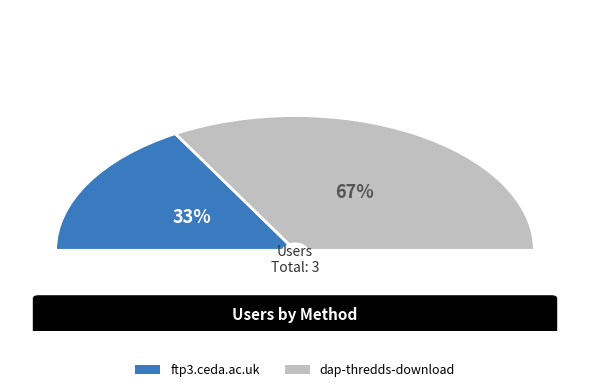

To the nearest percent, what portion does dap-thredds-download represent?

67%